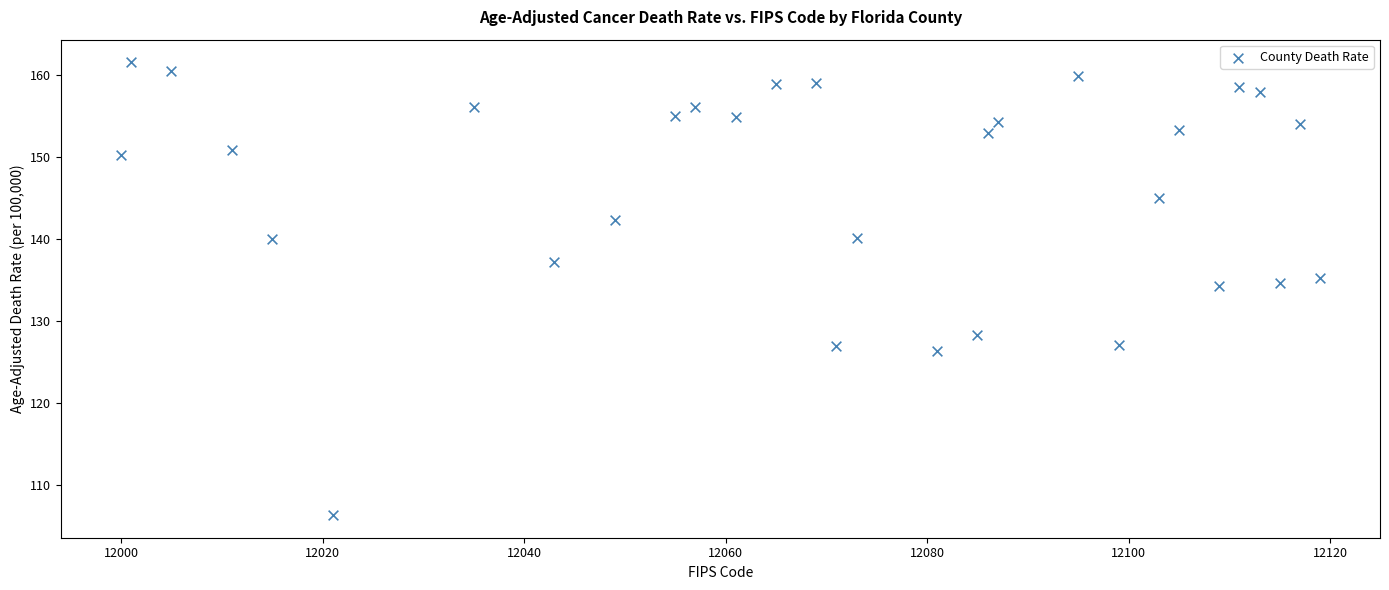

What is the range of X values (max minus min)?

119.0